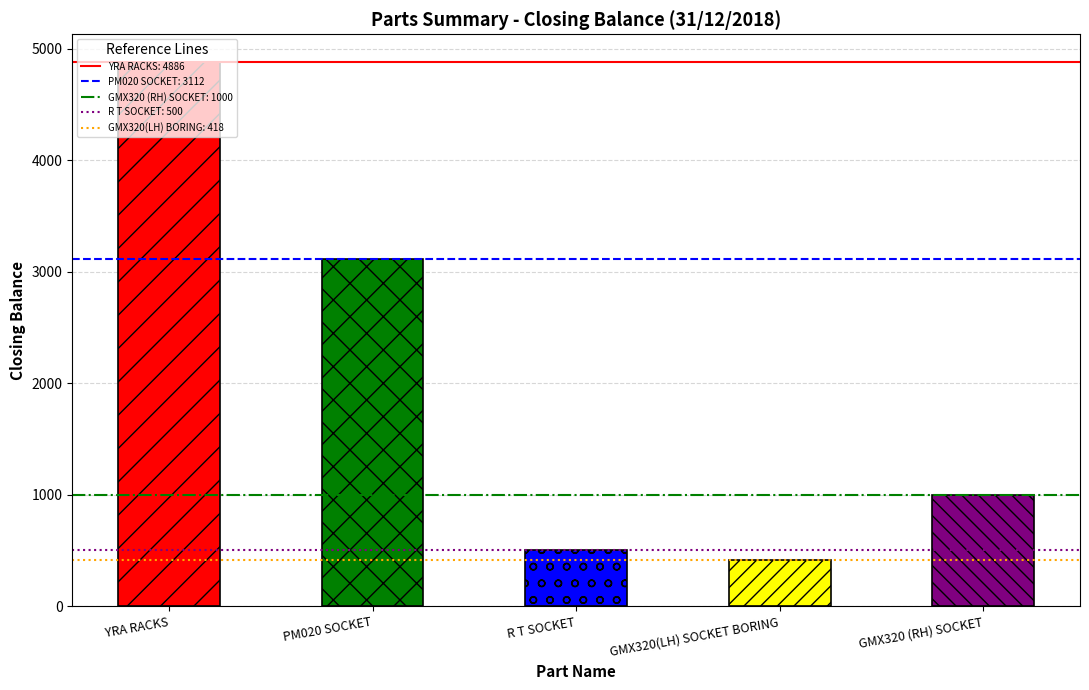

Reading left to right, what are all the values shown in this chart?

YRA RACKS=4886	PM020 SOCKET=3112	R T SOCKET=500	GMX320(LH) SOCKET BORING=418	GMX320 (RH) SOCKET=1000